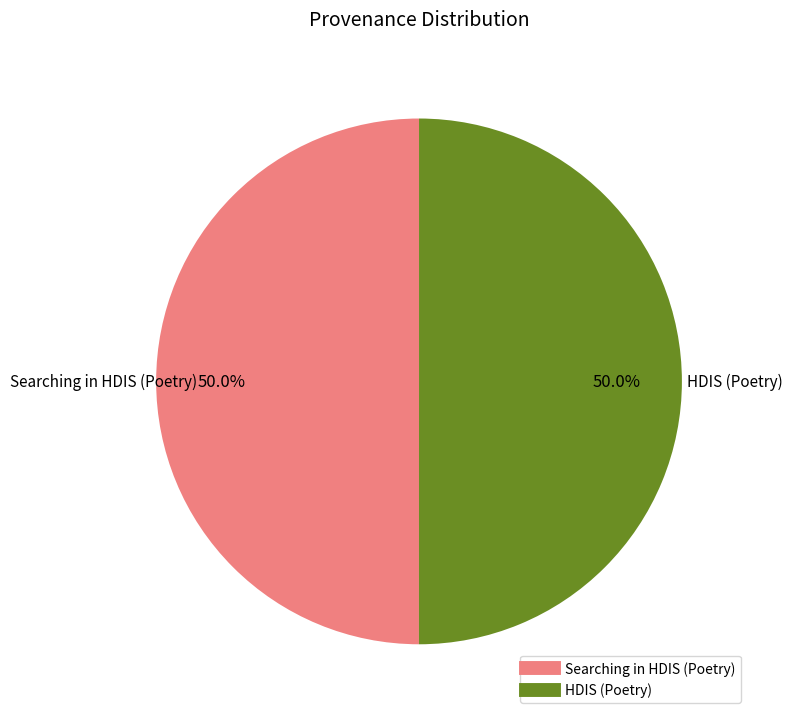

What percentage is the Searching in HDIS (Poetry) slice, to the nearest percent?

50%